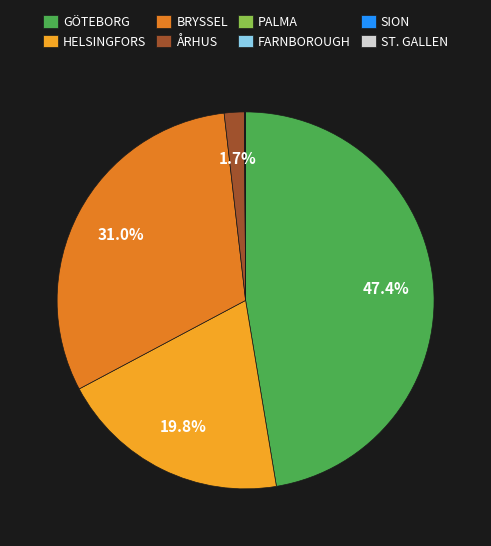

Which slice is the largest?

GÖTEBORG